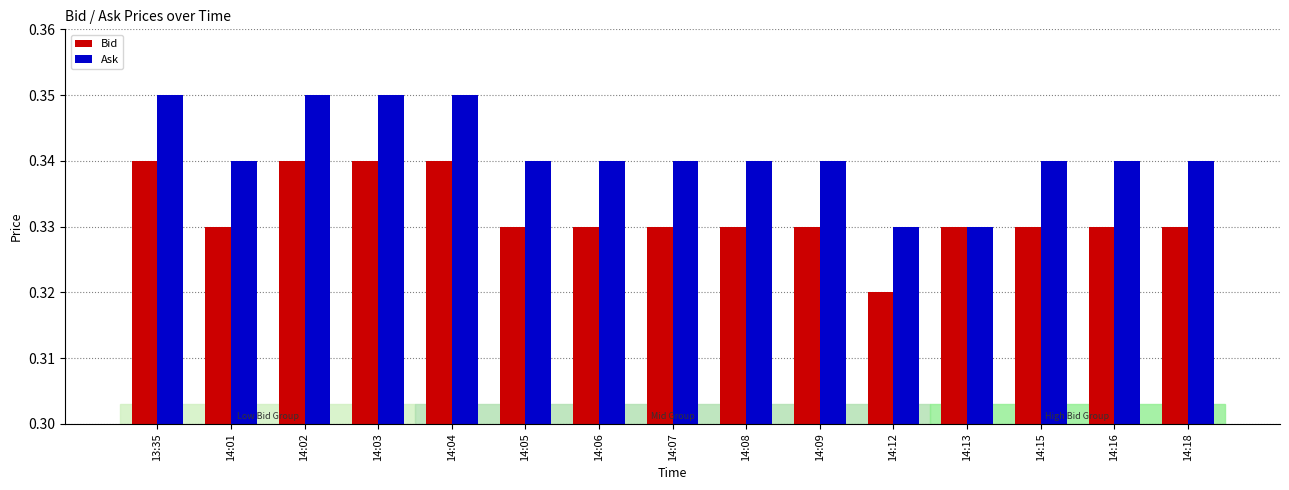

At 14:15, list the series in order from smallest to largest.

Bid, Ask